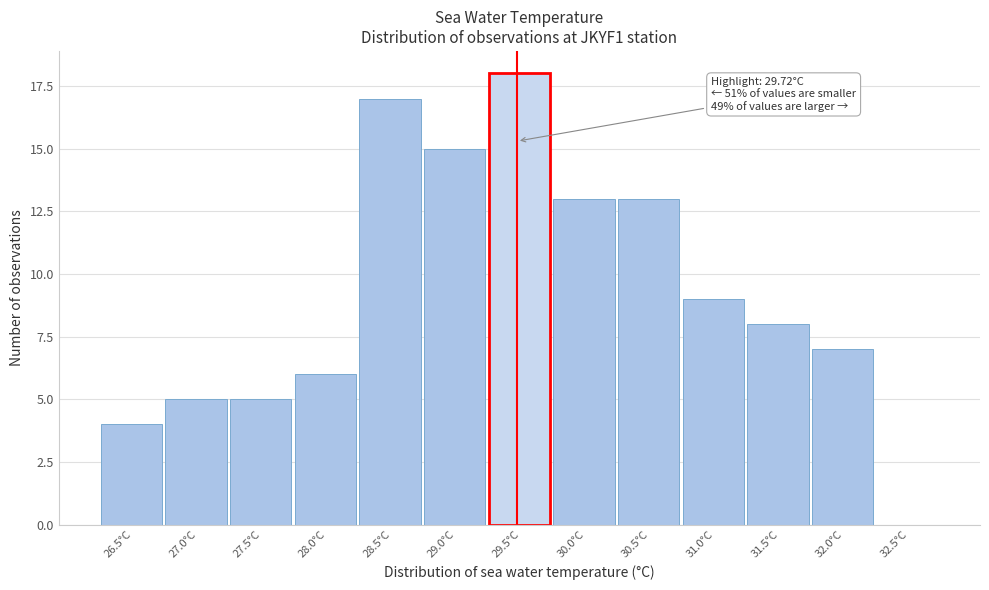

Reading right to left, transcribe all the data shown in this chart.

32.5°C=0	32.0°C=7	31.5°C=8	31.0°C=9	30.5°C=13	30.0°C=13	29.5°C=18	29.0°C=15	28.5°C=17	28.0°C=6	27.5°C=5	27.0°C=5	26.5°C=4